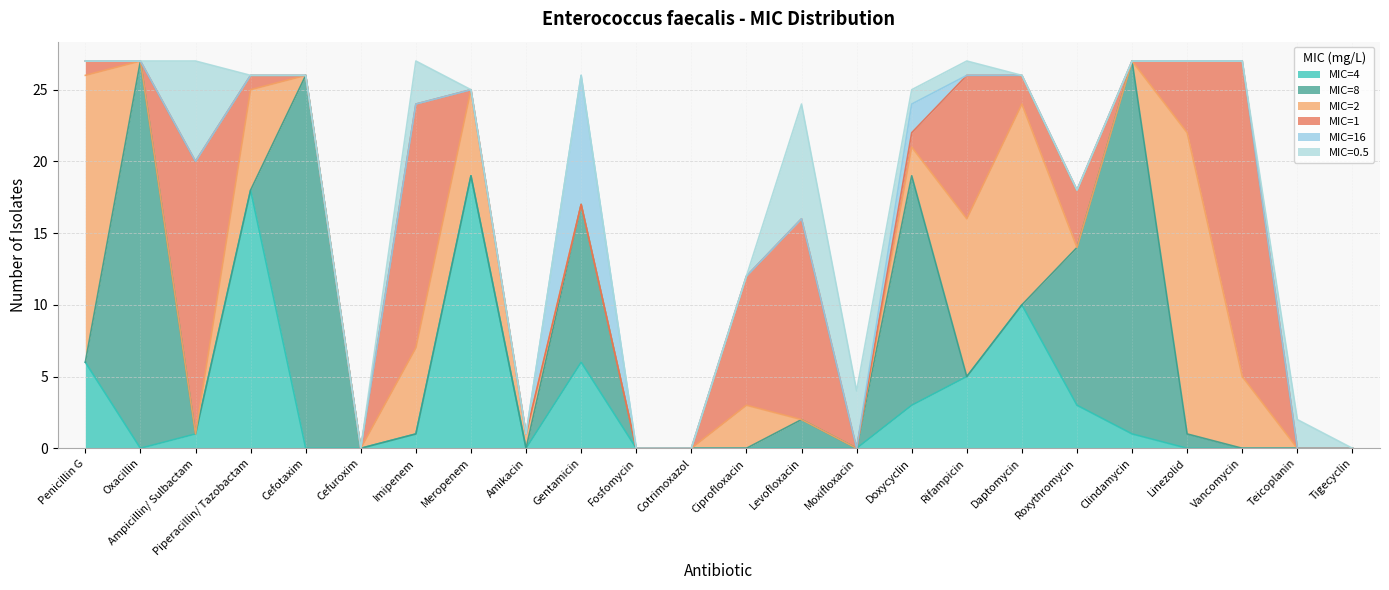

What are all the series names shown in the legend?

MIC=4, MIC=8, MIC=2, MIC=1, MIC=16, MIC=0.5